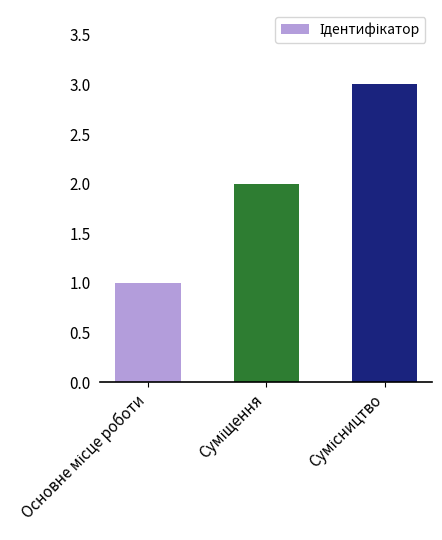

What is the maximum value shown in the chart?

3